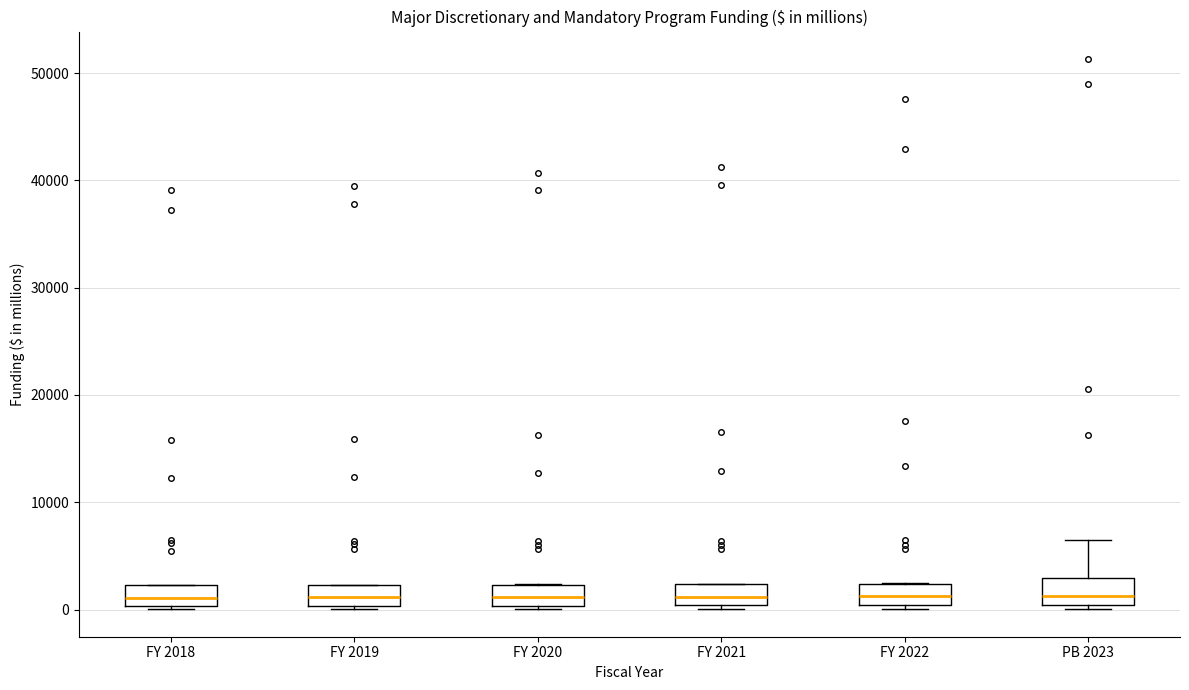

Where is the lower edge of the box for FY 2020 on the y-axis? The values are not printed on the chart, so give them approximately, as read against the axis.

0